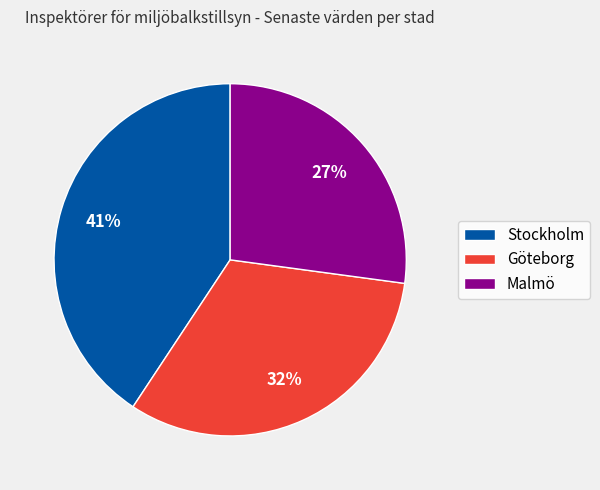

Which category has the biggest portion of the pie?

Stockholm